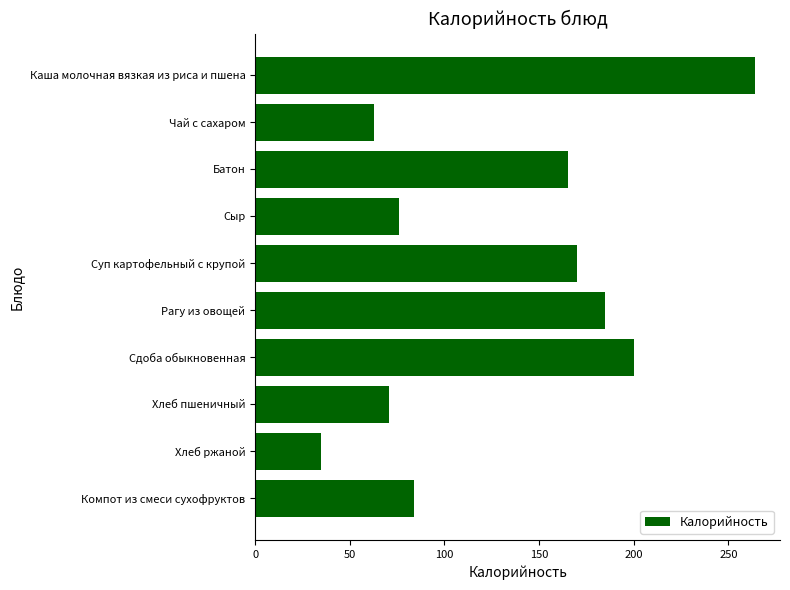

Are the bars horizontal?

Yes